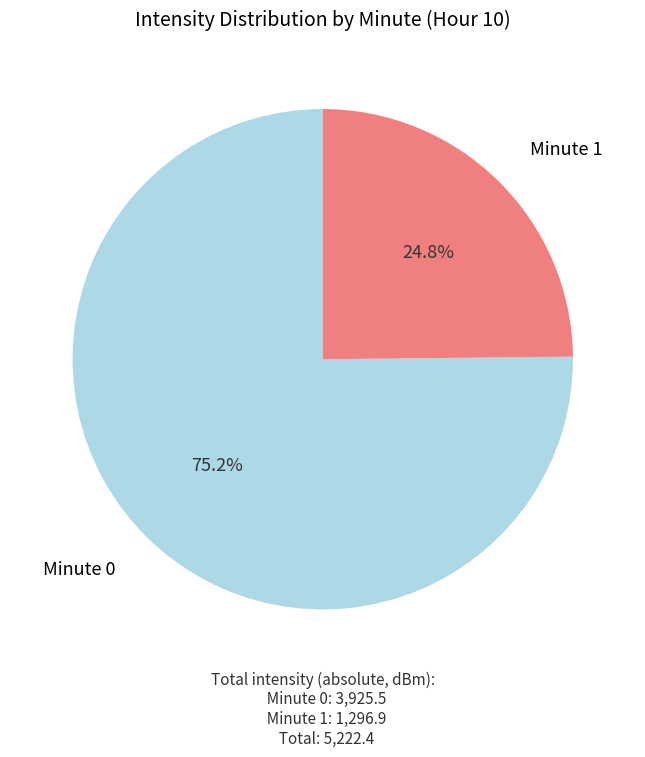

Count the number of slices in the pie.

2